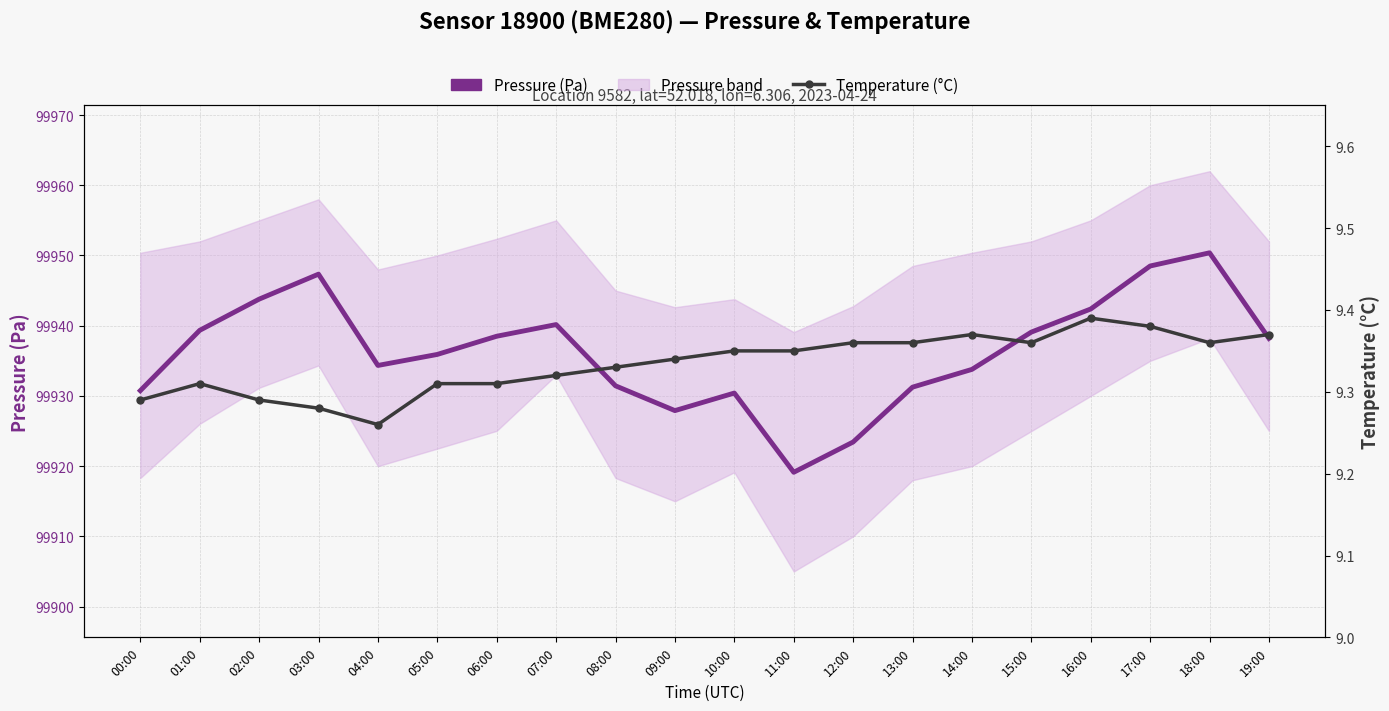

Does the chart have visible grid lines?

Yes